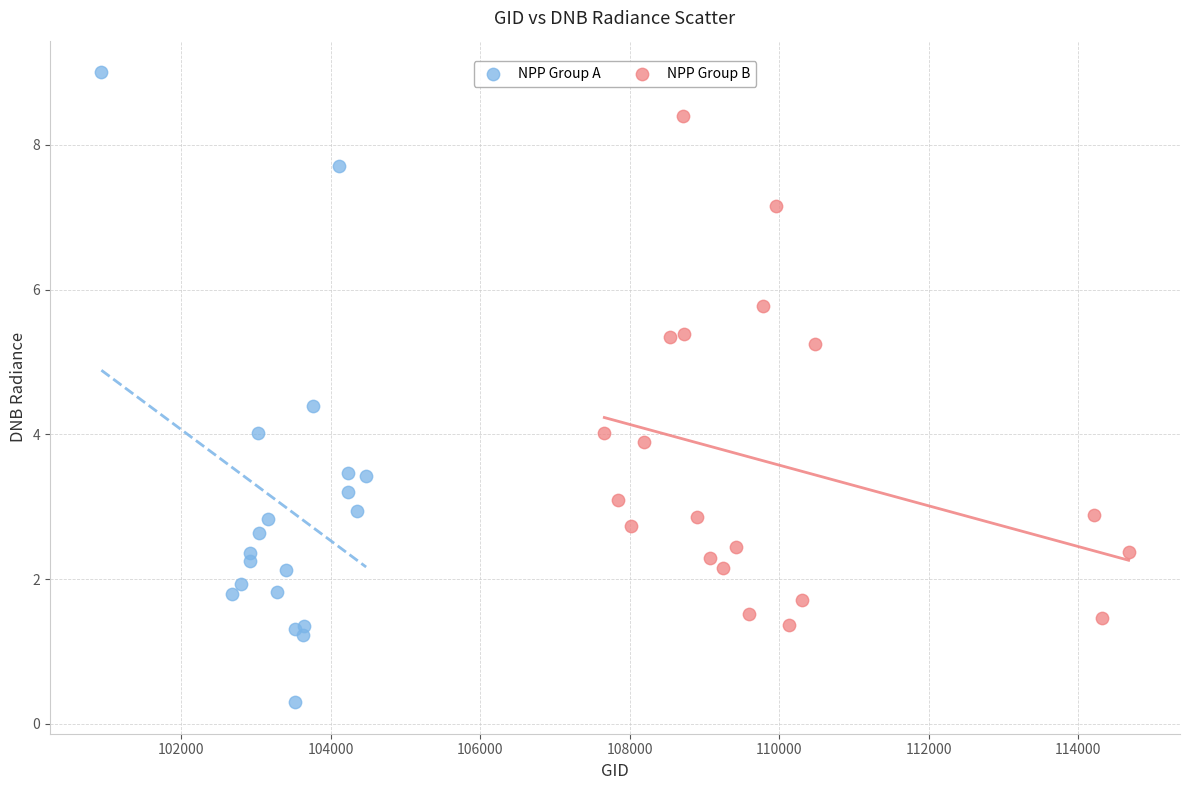

What are all the series names shown in the legend?

NPP Group A, NPP Group B